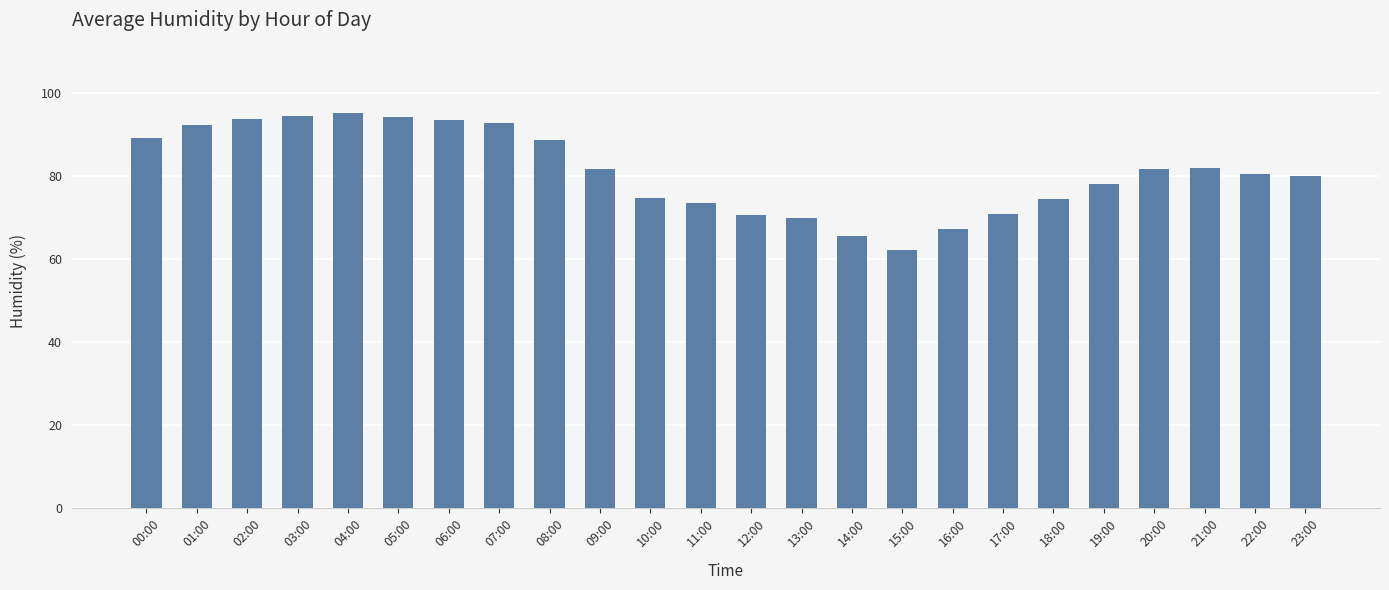

What is the maximum value shown in the chart?

95.2